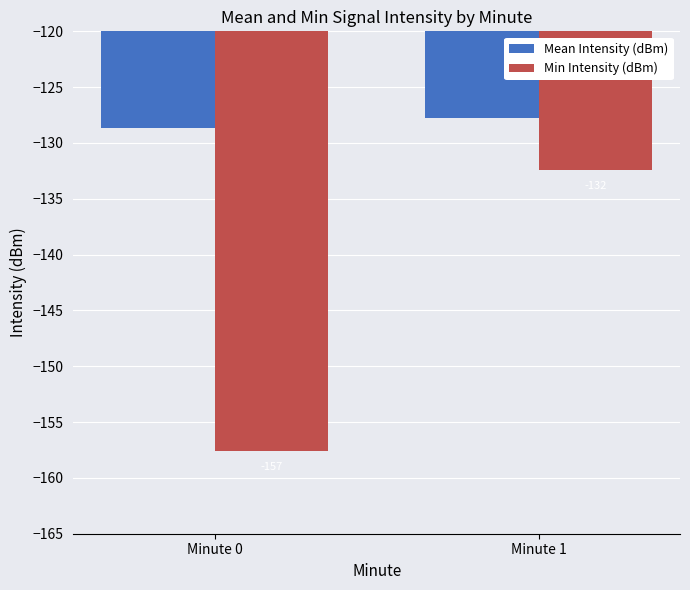

Rank the series by their maximum value, from lowest to highest.

Min Intensity (dBm), Mean Intensity (dBm)